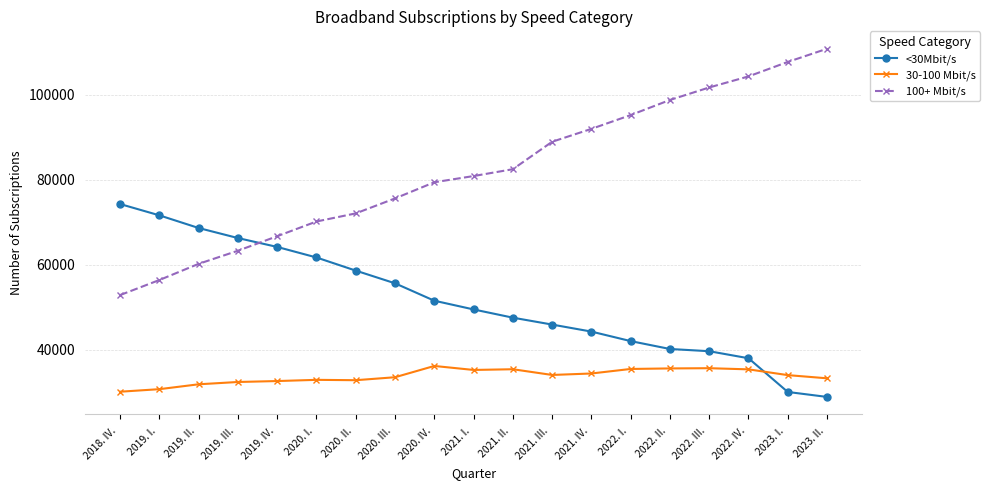

What is the approximate value of 30-100 Mbit/s at 2020. I. ?

32909